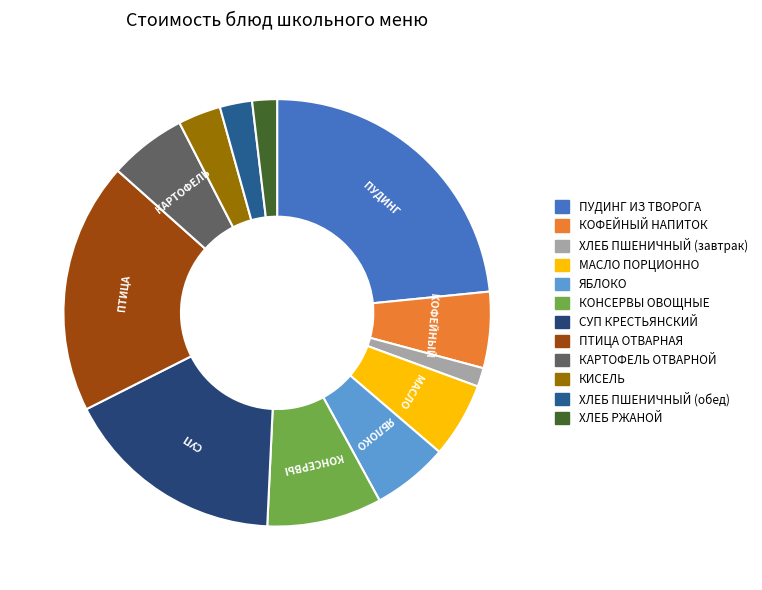

True or false: ХЛЕБ ПШЕНИЧНЫЙ (обед) accounts for 2% of the total.

True